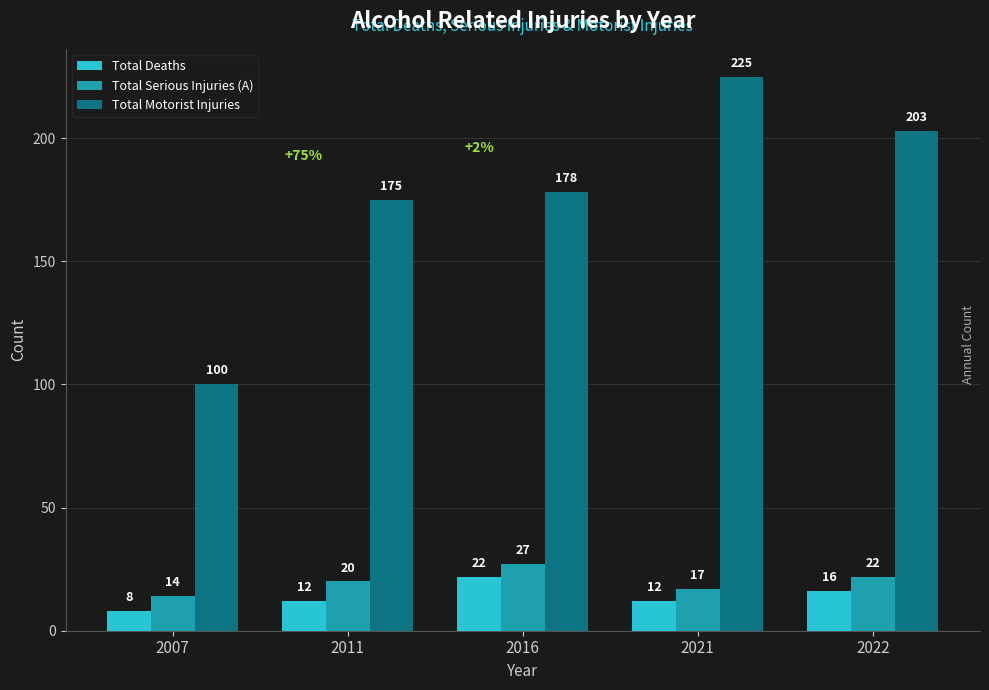

What is the value of the Total Deaths bar at the 1st from the left?

8